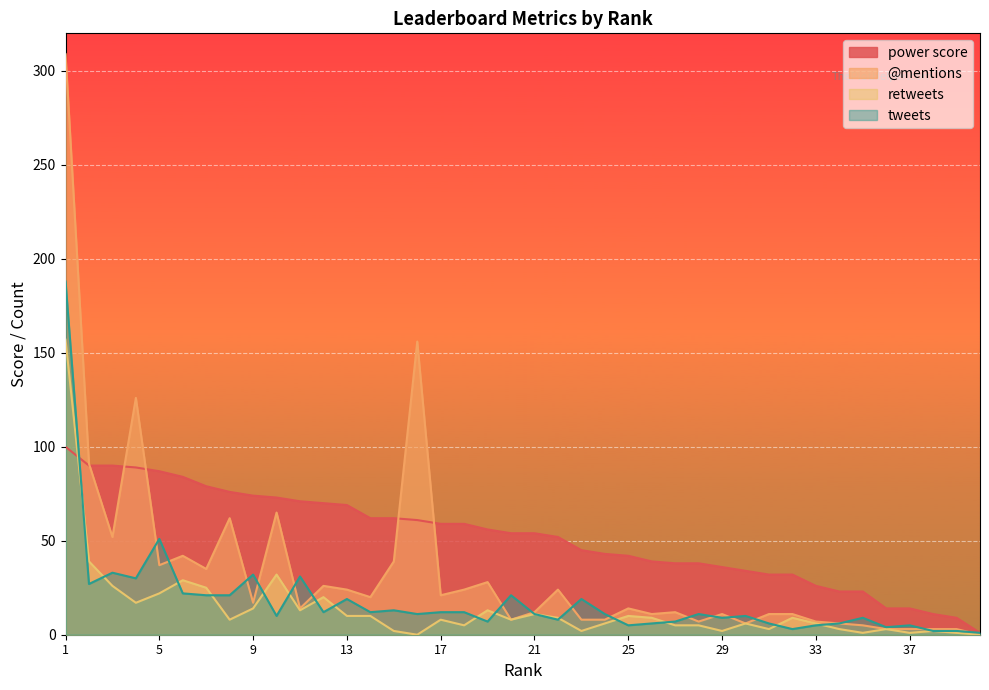

At which label is tweets closest to 94?

5